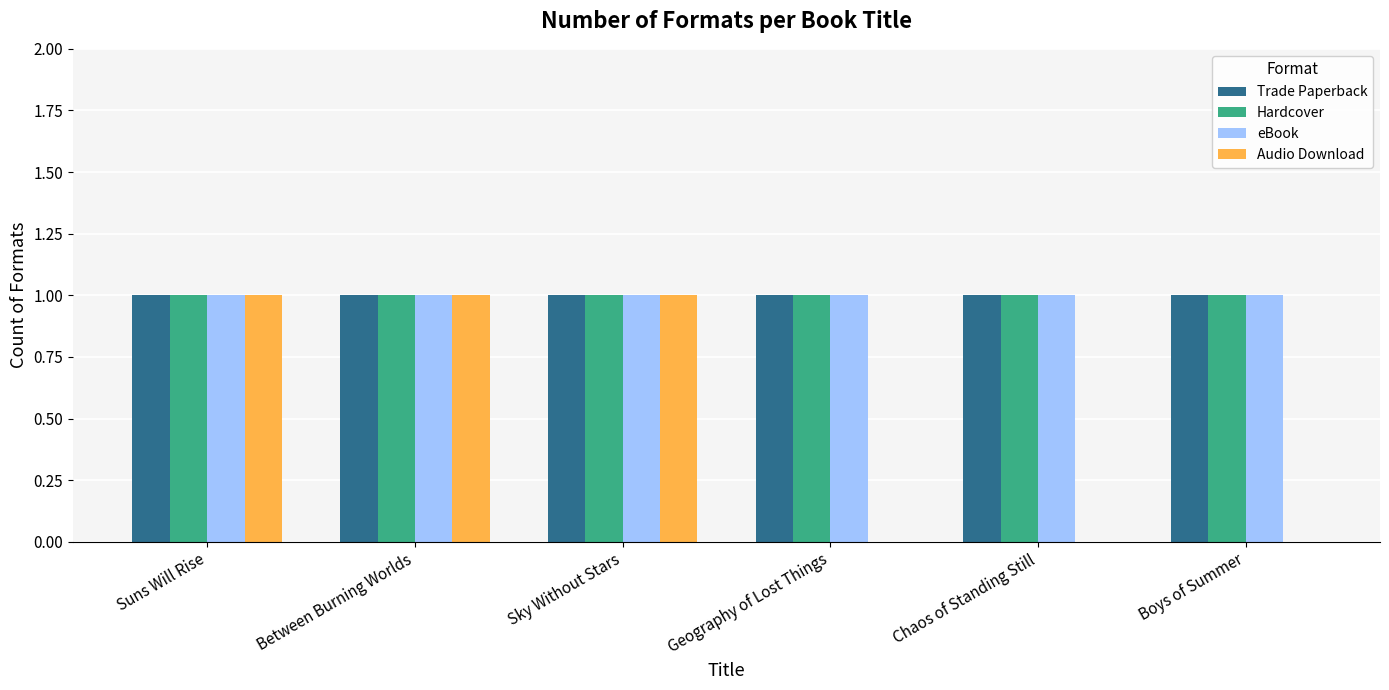

Which series changed the most between Between Burning Worlds and Geography of Lost Things?

Audio Download